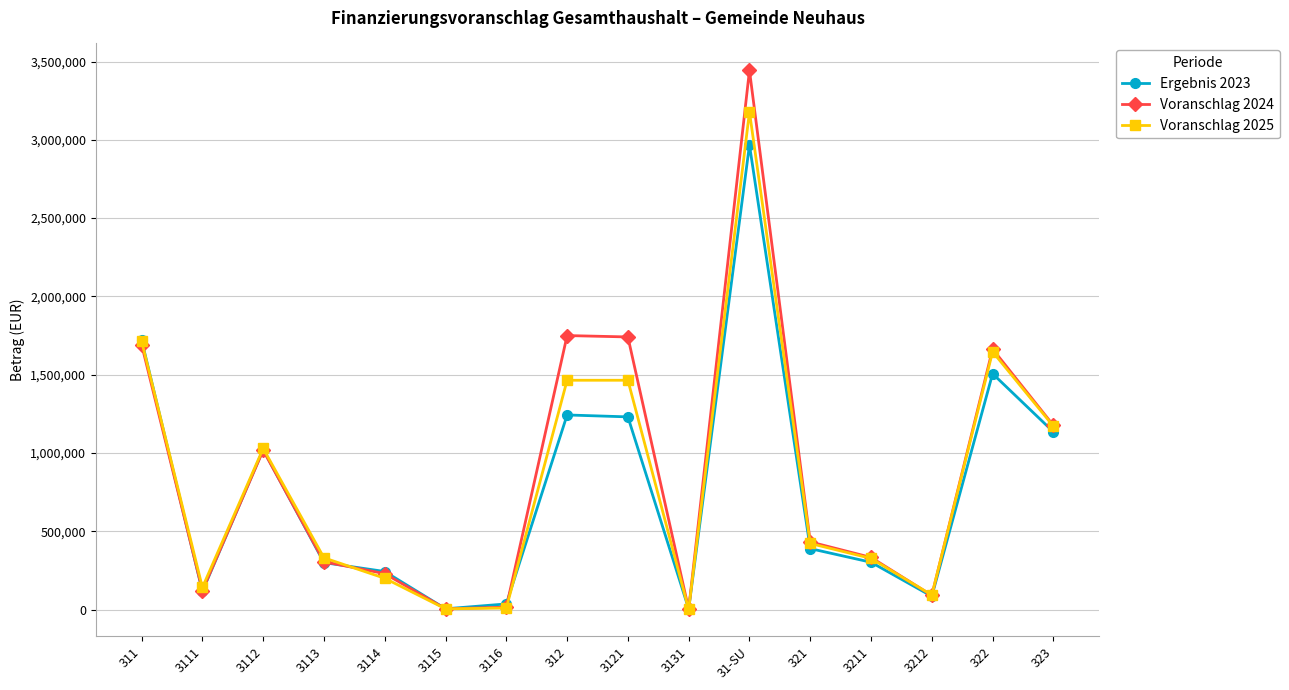

Is this an area chart (filled region under the line)?

No